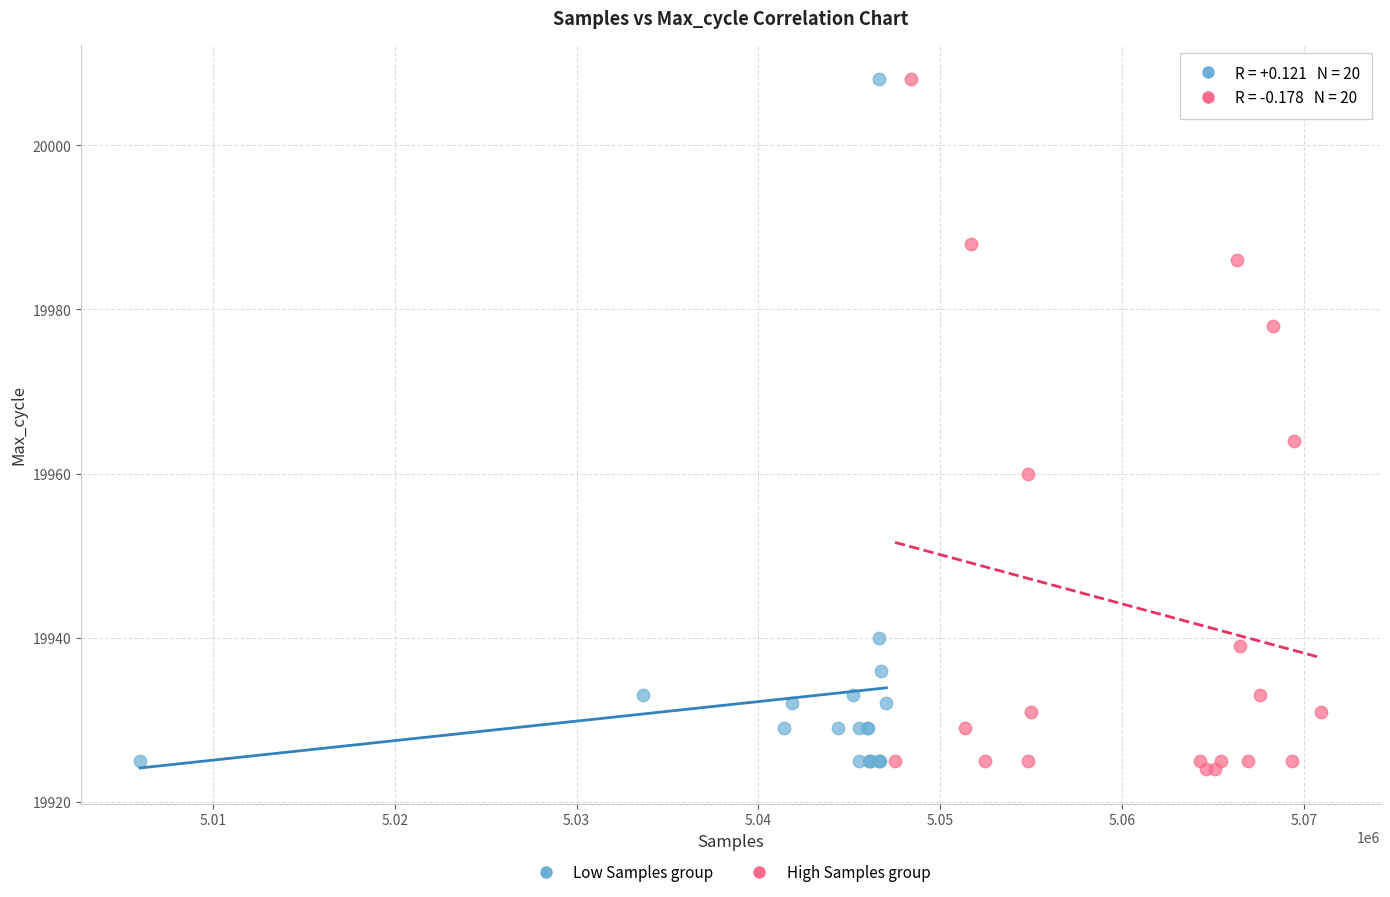

What are all the series names shown in the legend?

Low Samples group, High Samples group